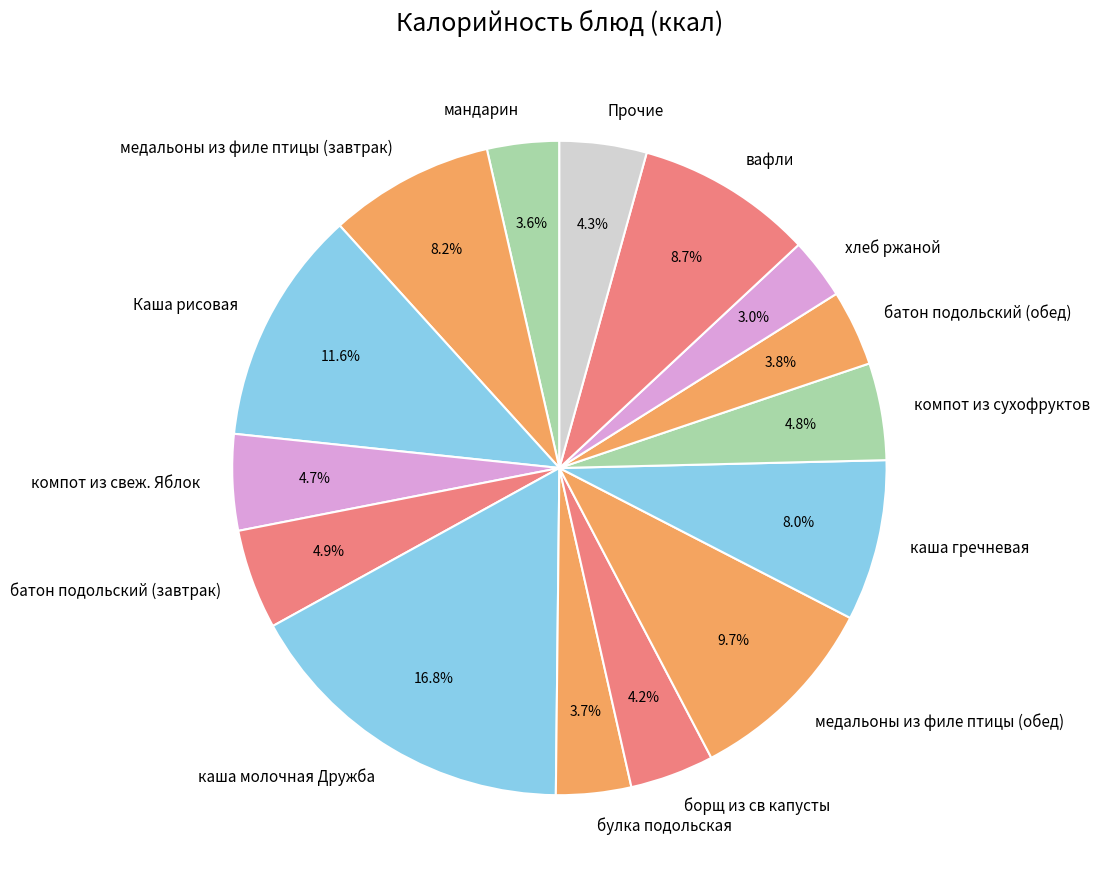

How many slices are in this pie chart?

15